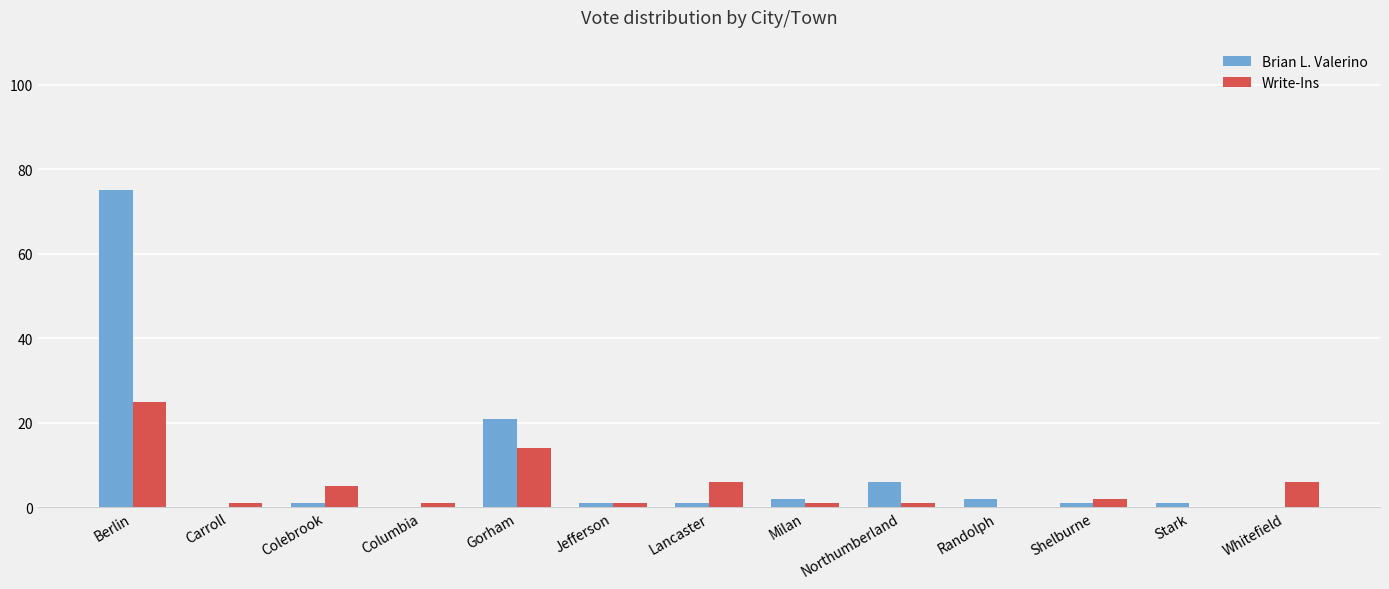

Is it true that Write-Ins equals 2 at Lancaster?

False